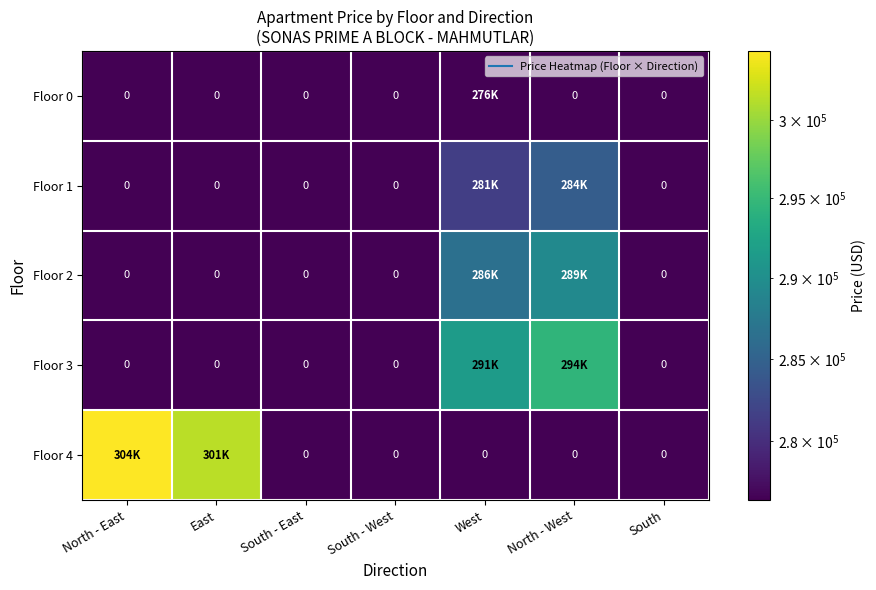

Rank the series at East from highest to lowest value.

Floor 4, Floor 0, Floor 1, Floor 2, Floor 3